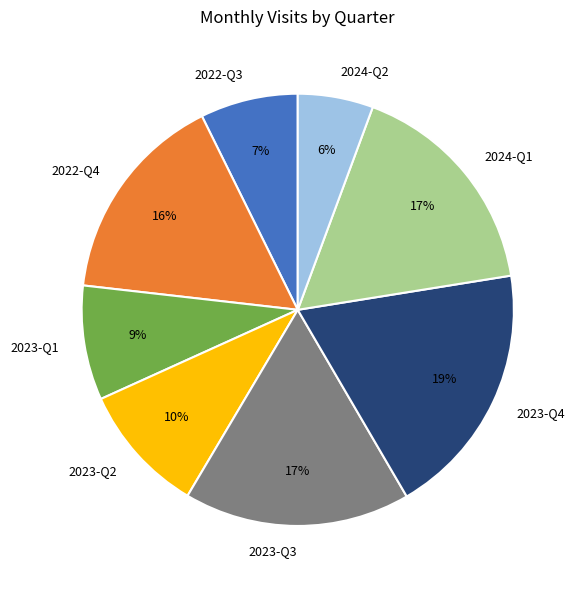

To the nearest percent, what portion does 2022-Q3 represent?

7%